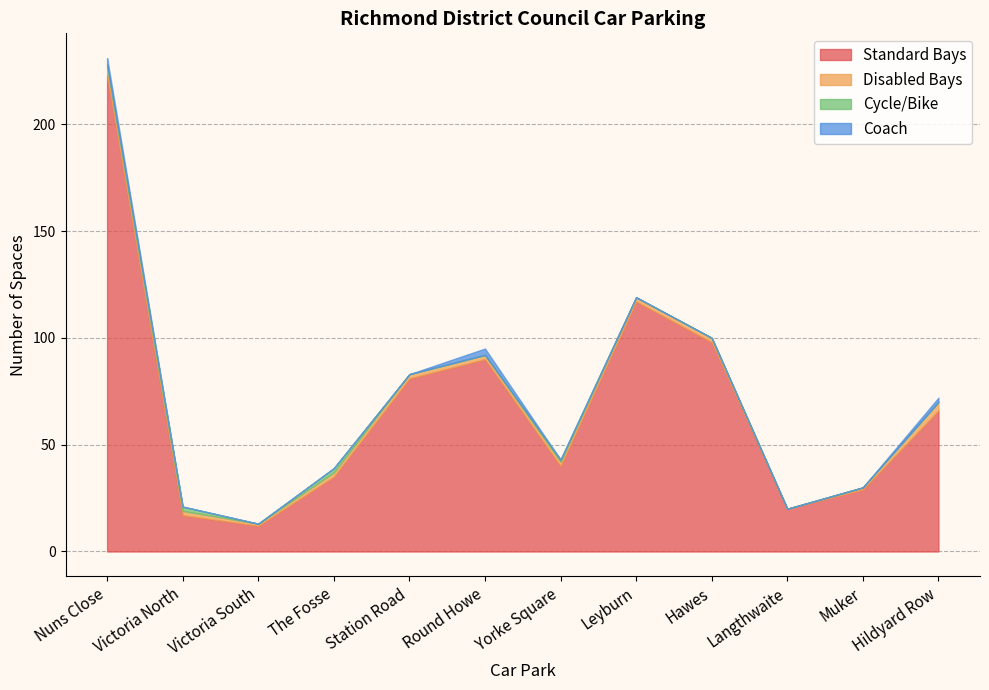

Reading left to right, extract all data points from this chart.

Standard Bays: Nuns Close=223	Victoria North=17	Victoria South=12	The Fosse=35	Station Road=81	Round Howe=90	Yorke Square=40	Leyburn=117	Hawes=98	Langthwaite=20	Muker=29	Hildyard Row=66
Disabled Bays: Nuns Close=4	Victoria North=2	Victoria South=1	The Fosse=2	Station Road=2	Round Howe=2	Yorke Square=2	Leyburn=2	Hawes=2	Langthwaite=0	Muker=1	Hildyard Row=4
Cycle/Bike: Nuns Close=1	Victoria North=2	Victoria South=0	The Fosse=2	Station Road=0	Round Howe=0	Yorke Square=1	Leyburn=0	Hawes=0	Langthwaite=0	Muker=0	Hildyard Row=0
Coach: Nuns Close=3	Victoria North=0	Victoria South=0	The Fosse=0	Station Road=0	Round Howe=3	Yorke Square=0	Leyburn=0	Hawes=0	Langthwaite=0	Muker=0	Hildyard Row=2